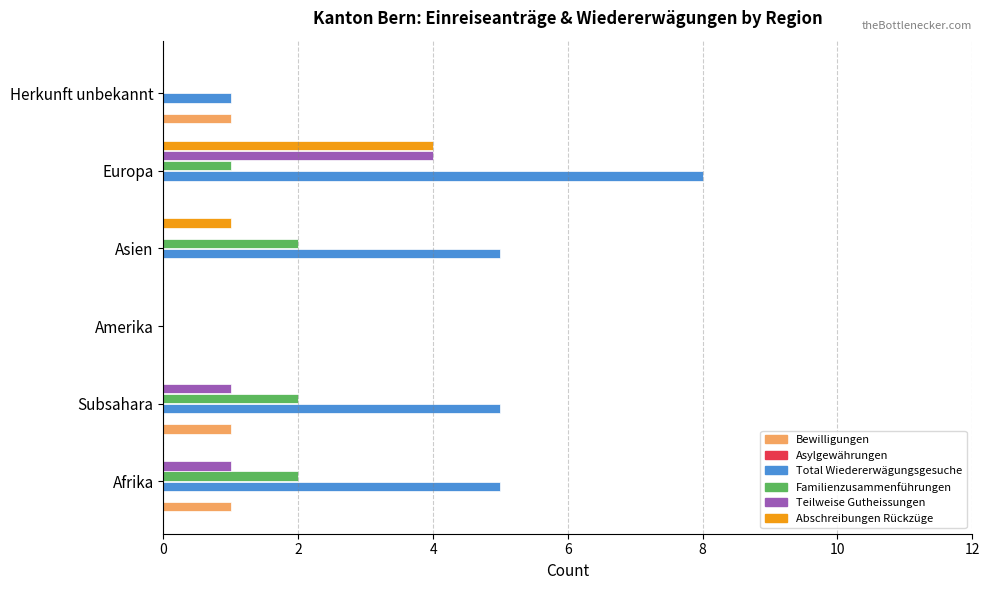

At which category is the sum across all series the highest?

Europa